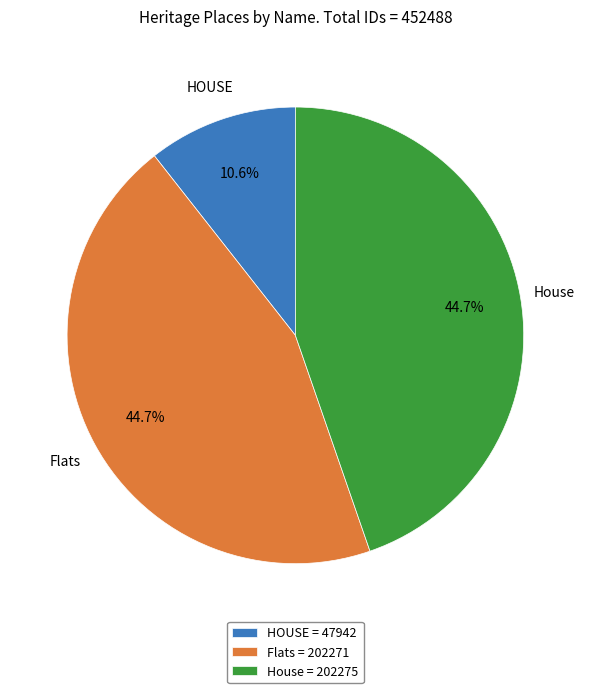

Do Flats = 202271 and HOUSE = 47942 together represent more than half of the pie?

Yes